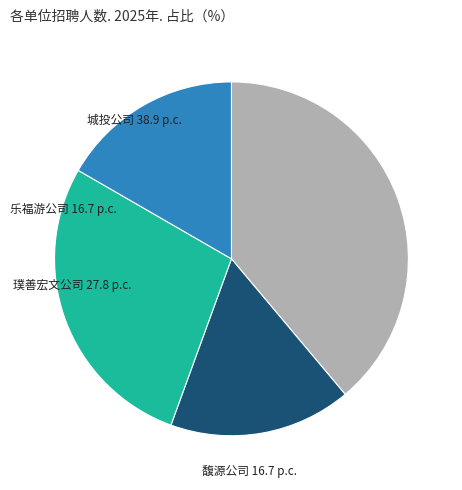

Rank the categories by value from lowest to highest.

乐福游公司, 馥源公司, 璞善宏文公司, 城投公司